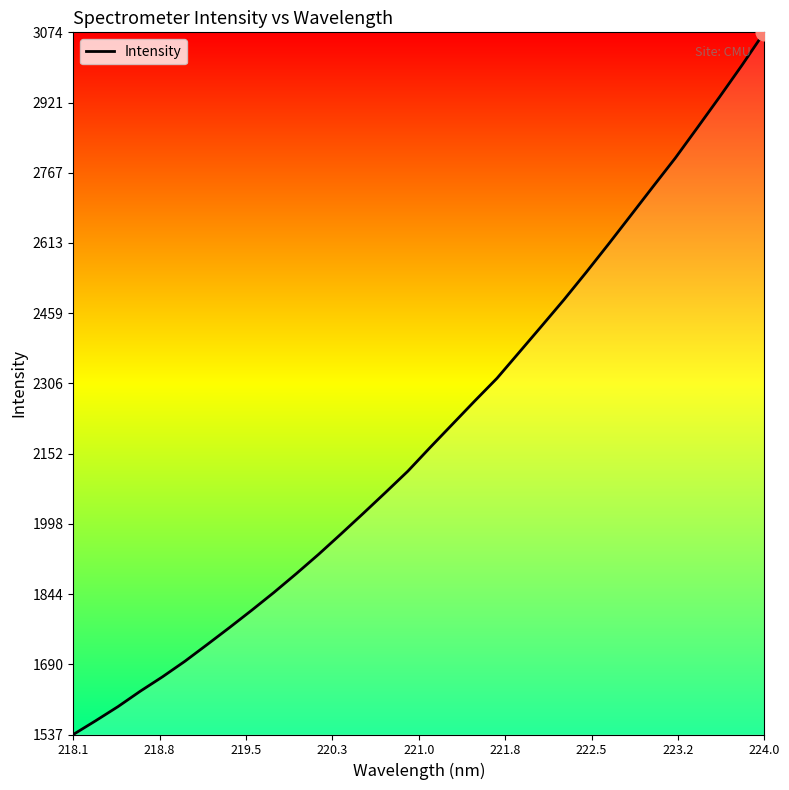

What is the minimum value shown in the chart?

1536.6